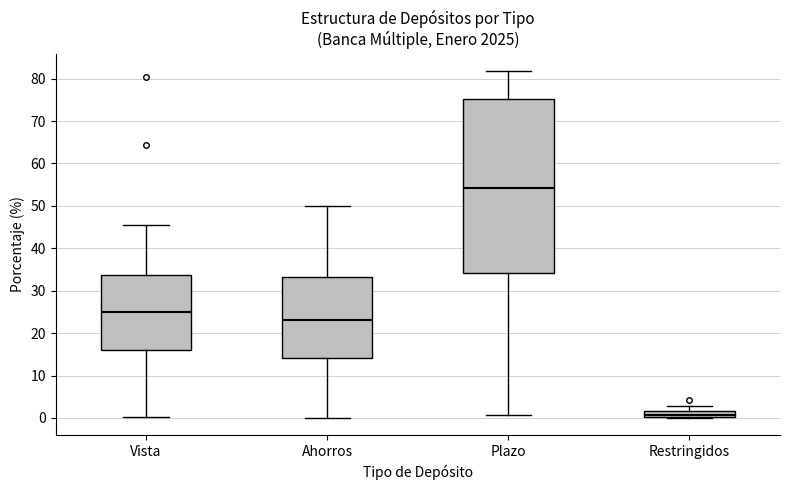

Which box has the lowest median line?

Restringidos